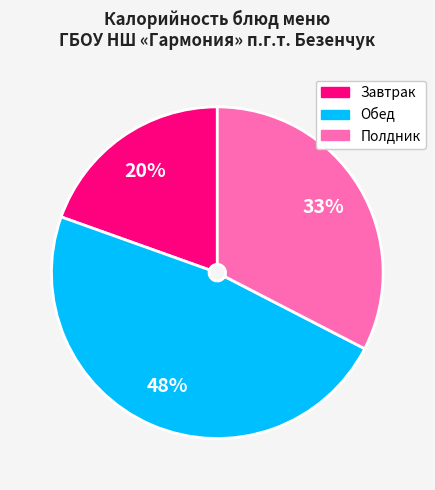

How many segments does this pie chart have?

3